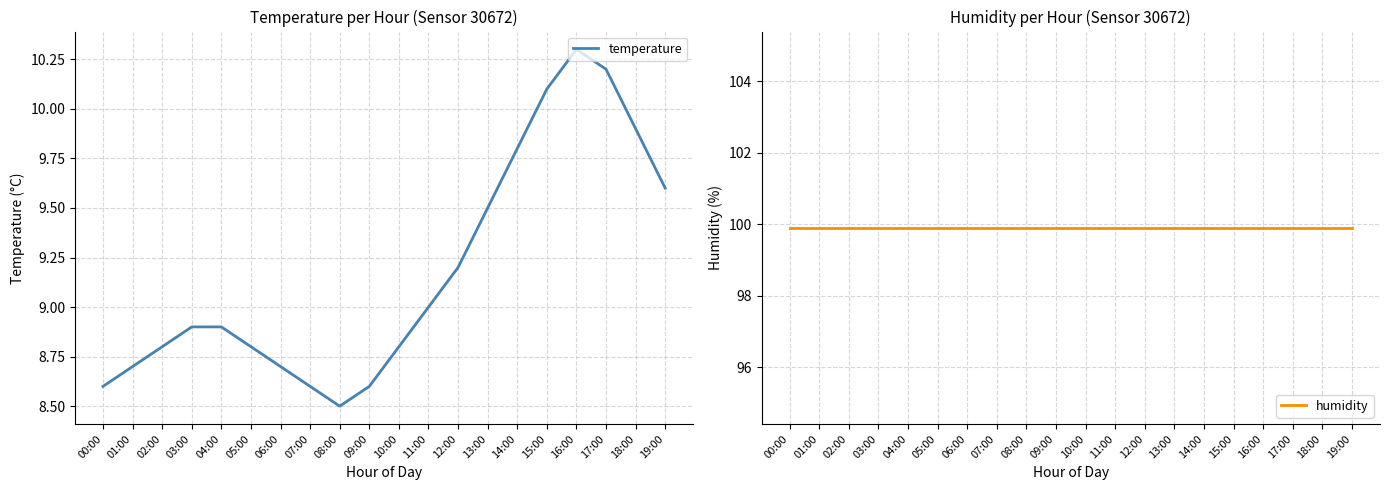

Which series has the largest total across all categories?

humidity